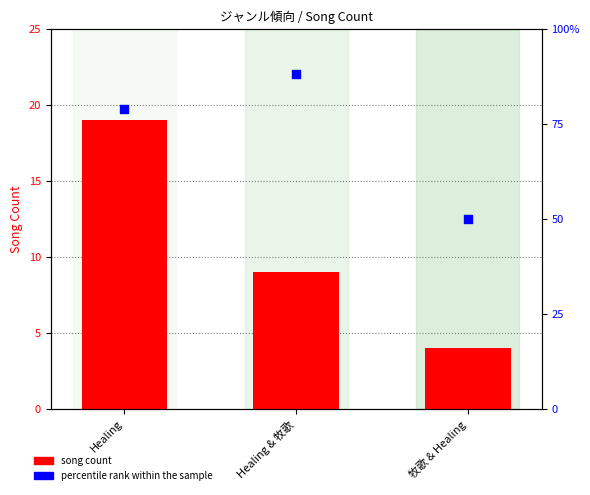

Which series reaches the minimum Y coordinate?

song count